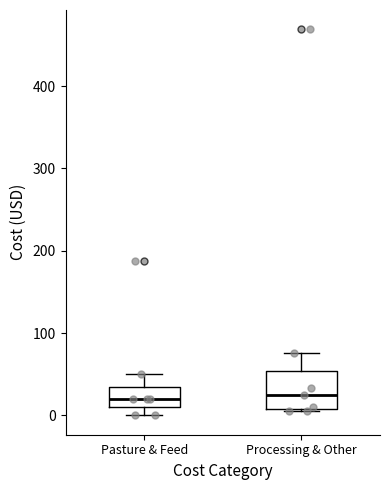

Reading left to right, transcribe this box plot: for each box, give where its median line is, the range the box spans, and where its two whiskers end, as read against the y-axis. The values are not printed on the chart, so give them approximately, as read against the axis.

Pasture & Feed: median 20, box 10 to 40, whiskers 0 to 50
Processing & Other: median 30, box 10 to 50, whiskers 10 to 80